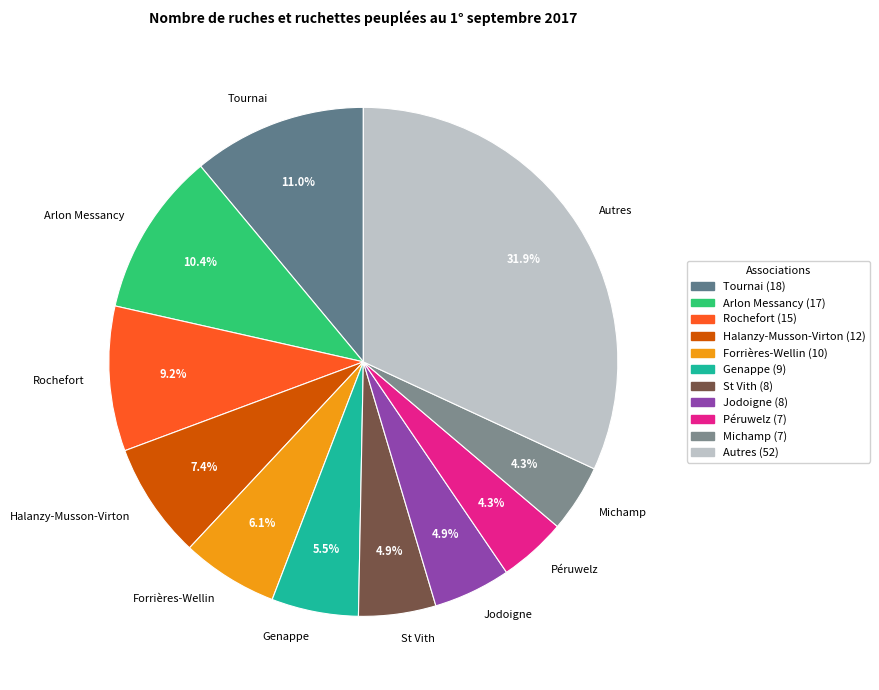

Count the number of slices in the pie.

11